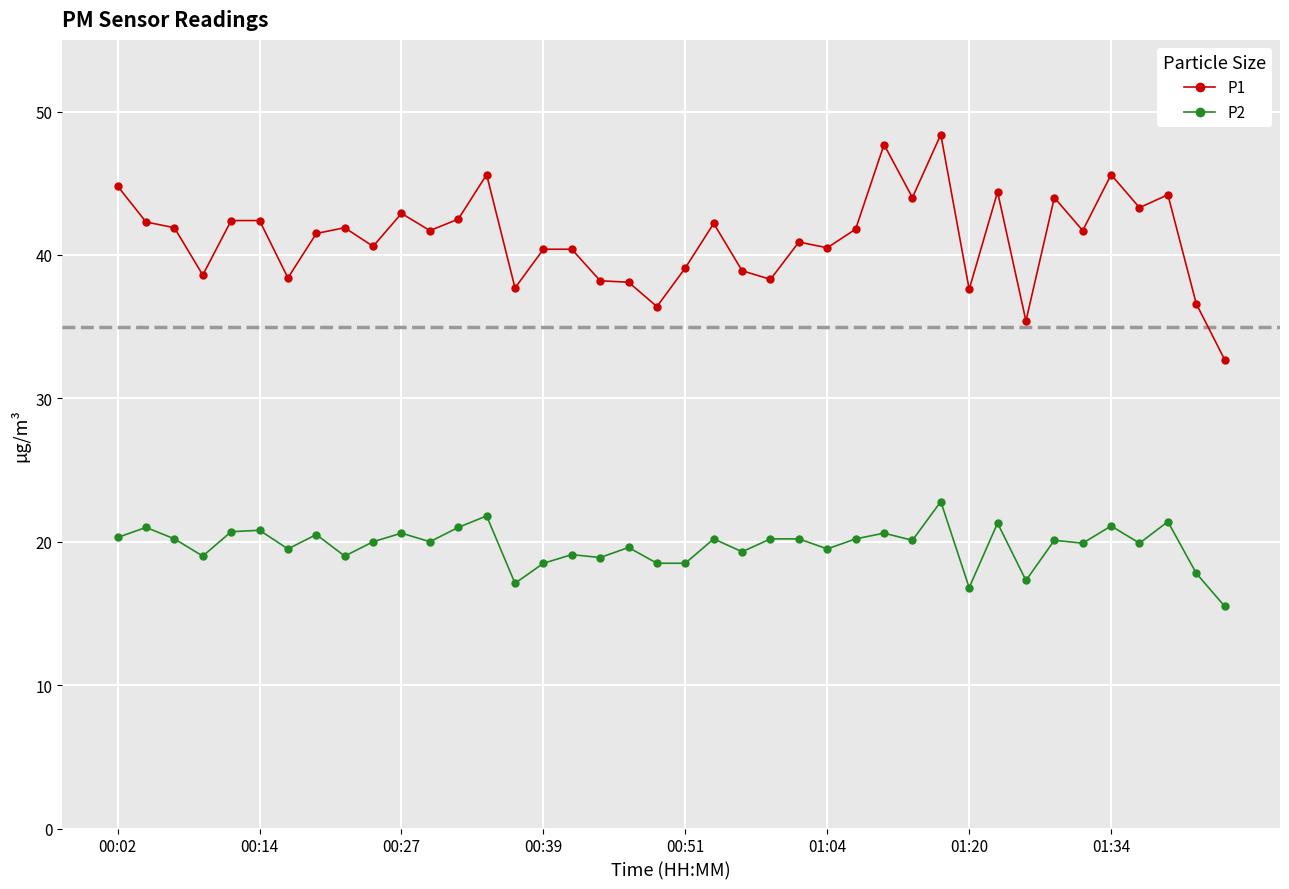

True or false: P1 and P2 intersect in this chart.

False